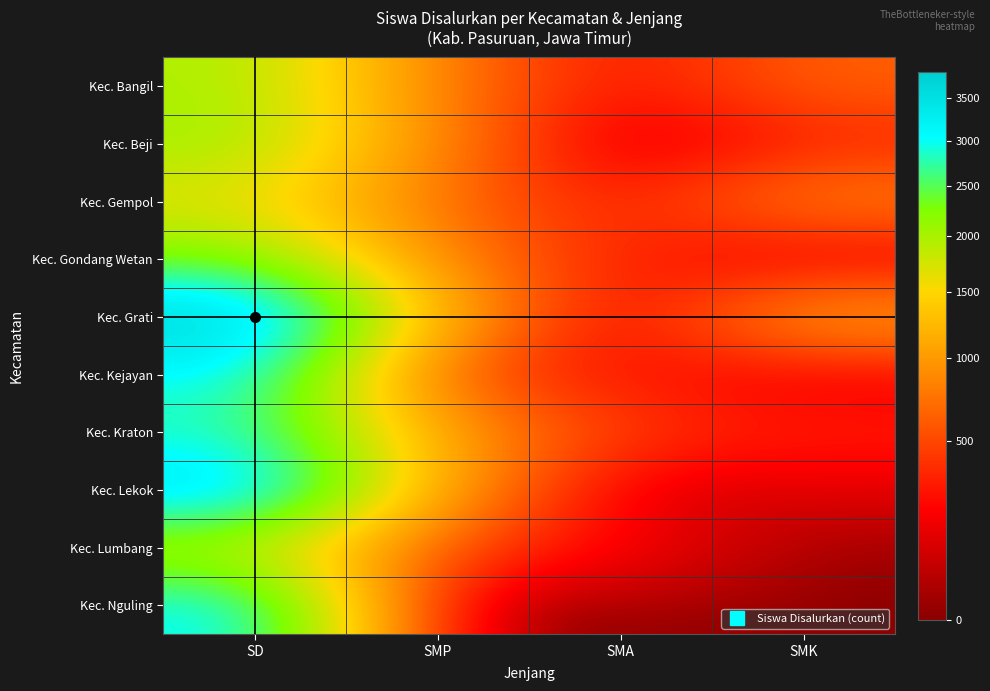

Reading right to left, list all the values displayed in this chart.

Kec. Bangil: SMK=640	SMA=214	SMP=771	SD=2003
Kec. Beji: SMK=312	SMA=15	SMP=812	SD=2077
Kec. Gempol: SMK=856	SMA=276	SMP=677	SD=1639
Kec. Gondang Wetan: SMK=70	SMA=319	SMP=800	SD=2269
Kec. Grati: SMK=1099	SMA=68	SMP=1135	SD=3826
Kec. Kejayan: SMK=137	SMA=277	SMP=443	SD=3062
Kec. Kraton: SMK=316	SMA=414	SMP=1037	SD=2805
Kec. Lekok: SMK=122	SMA=65	SMP=1010	SD=3556
Kec. Lumbang: SMK=0	SMA=208	SMP=496	SD=1814
Kec. Nguling: SMK=0	SMA=0	SMP=0	SD=3108